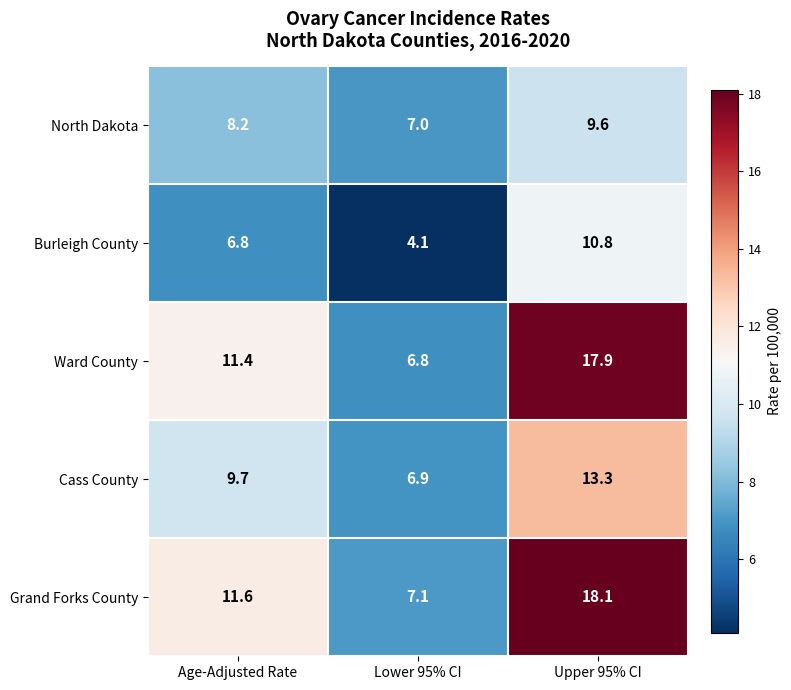

Reading left to right, what are all the values shown in this chart?

North Dakota: Age-Adjusted Rate=8.2	Lower 95% CI=7.0	Upper 95% CI=9.6
Burleigh County: Age-Adjusted Rate=6.8	Lower 95% CI=4.1	Upper 95% CI=10.8
Ward County: Age-Adjusted Rate=11.4	Lower 95% CI=6.8	Upper 95% CI=17.9
Cass County: Age-Adjusted Rate=9.7	Lower 95% CI=6.9	Upper 95% CI=13.3
Grand Forks County: Age-Adjusted Rate=11.6	Lower 95% CI=7.1	Upper 95% CI=18.1